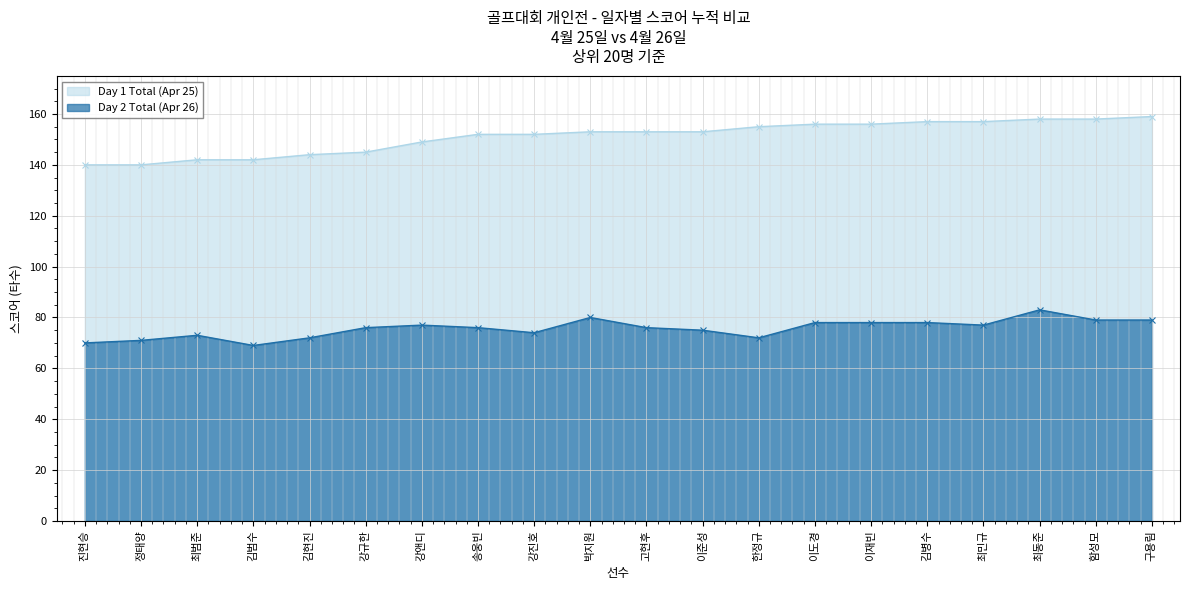

Does the chart display data point markers on the line(s)?

Yes